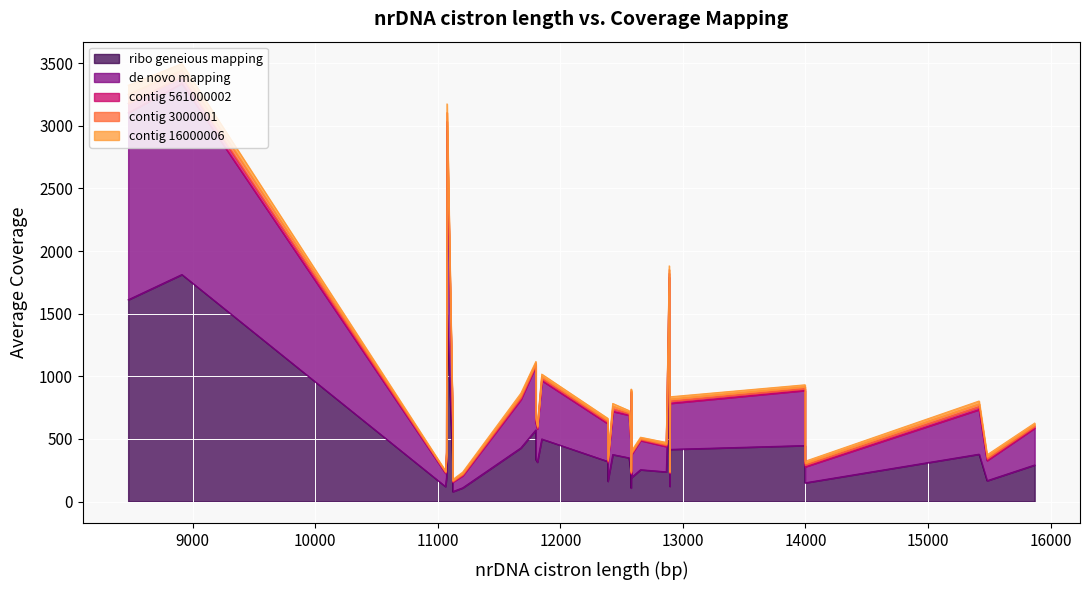

How many lines are shown in the chart?

5